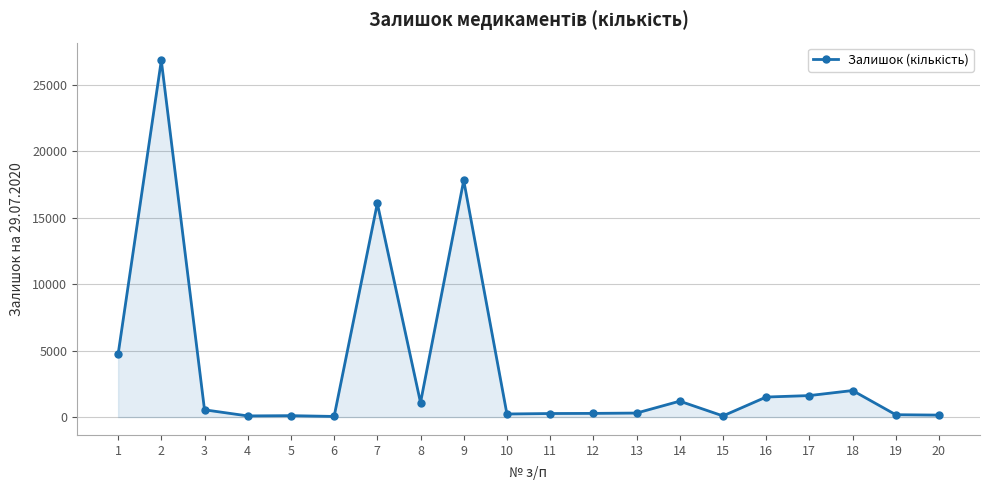

Is it true that the value at 9 is 29107?

False